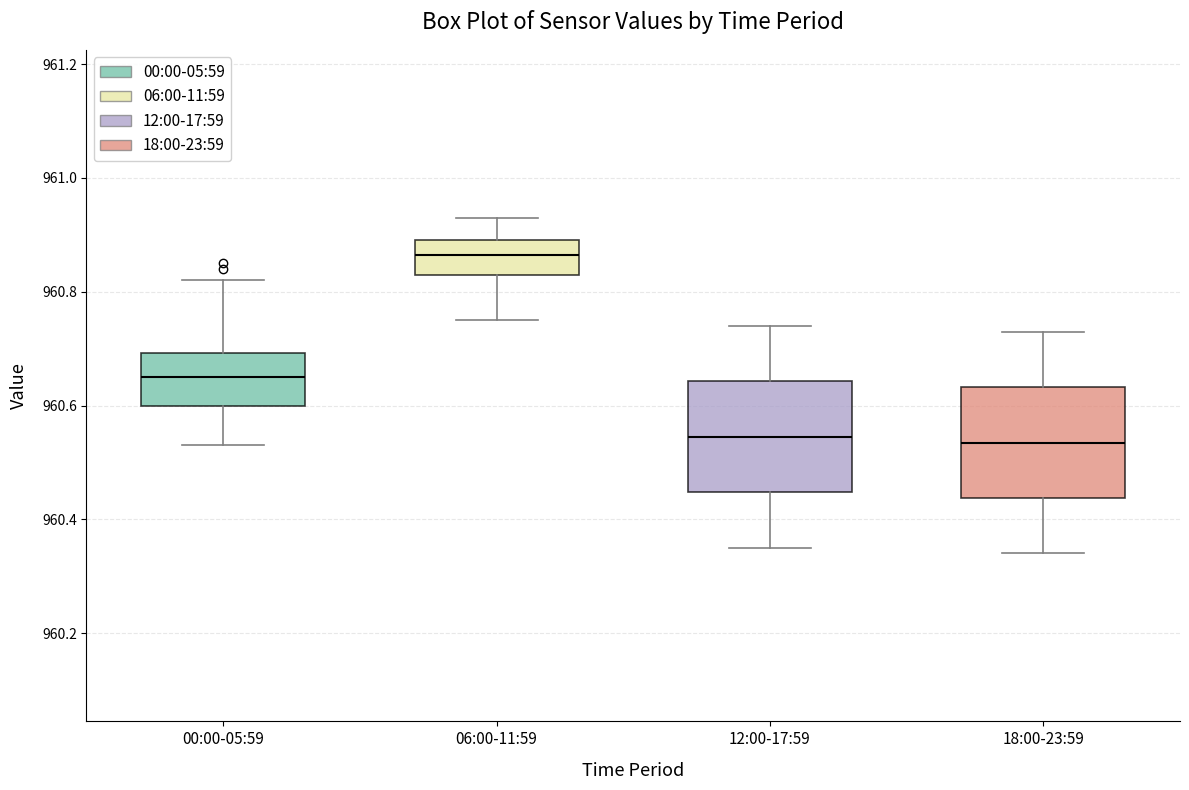

Where does the median line of the box for 00:00-05:59 sit on the y-axis? The values are not printed on the chart, so give them approximately, as read against the axis.

960.66